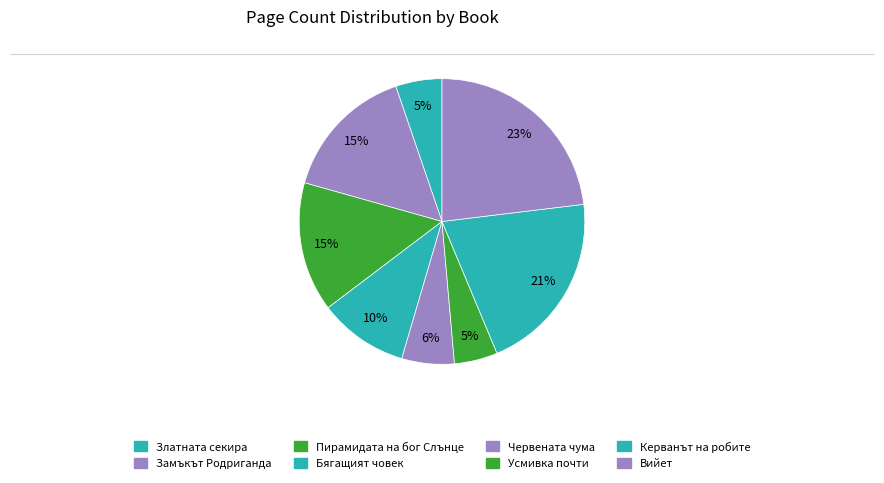

How many slices are in this pie chart?

8